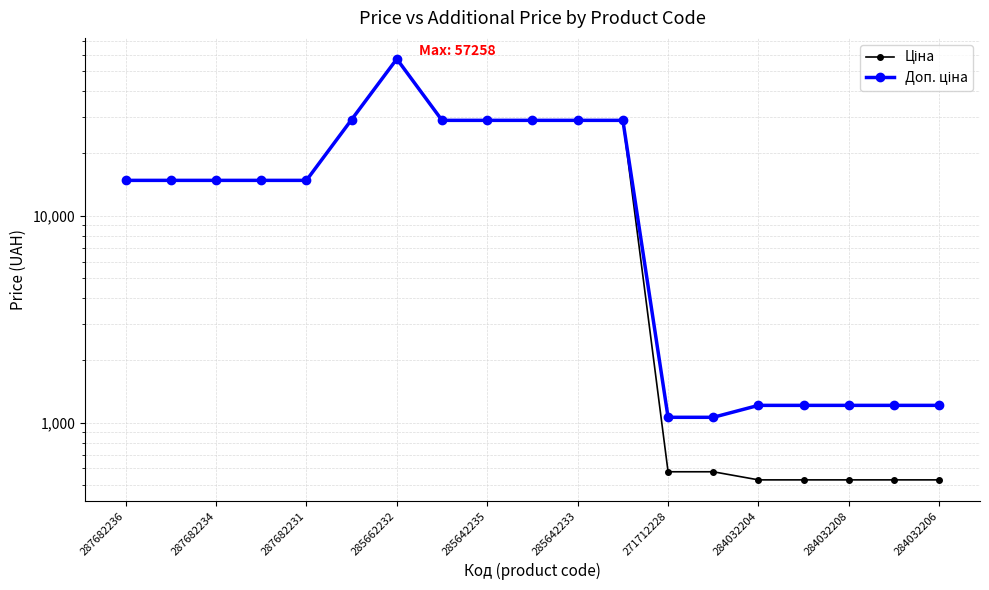

What value does the Ціна series have at 17?

528.2